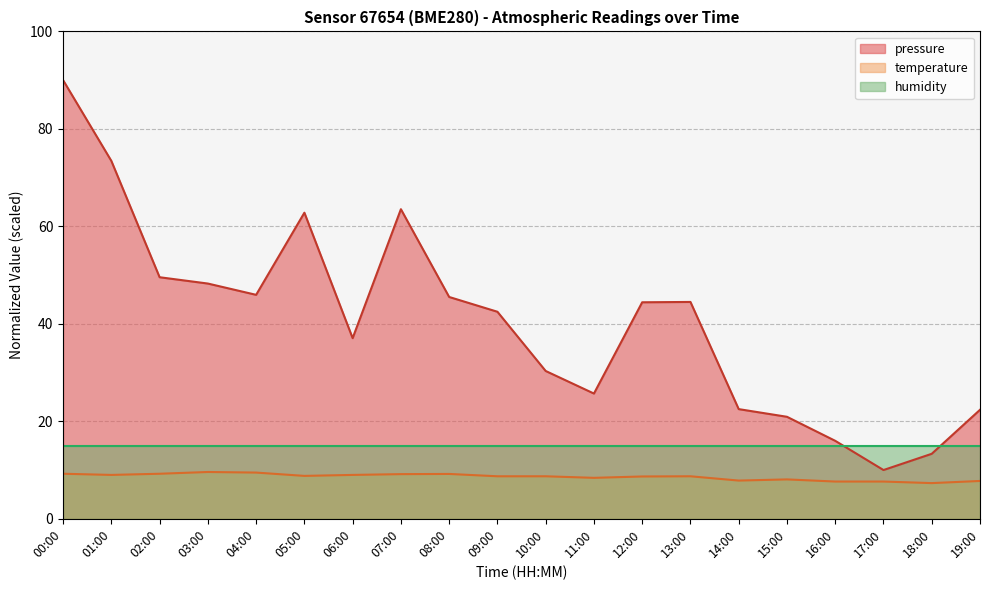

True or false: pressure and temperature cross at least once.

False